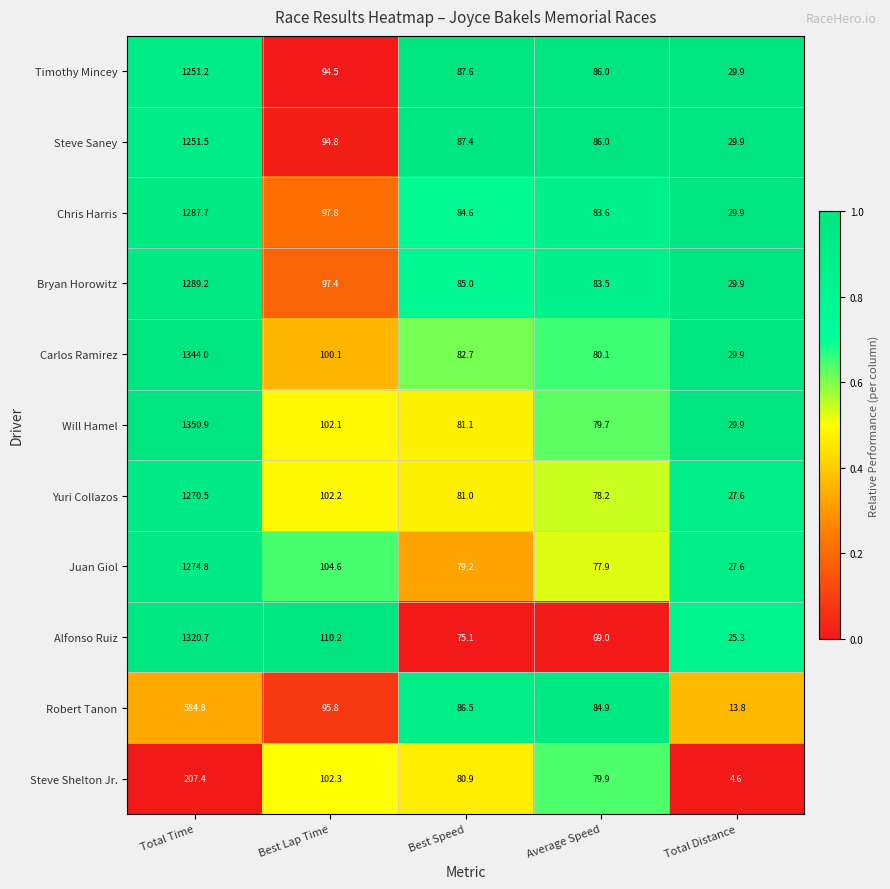

At Total Time, list the series in order from largest to smallest.

Will Hamel, Carlos Ramirez, Alfonso Ruiz, Bryan Horowitz, Chris Harris, Juan Giol, Yuri Collazos, Steve Saney, Timothy Mincey, Robert Tanon, Steve Shelton Jr.